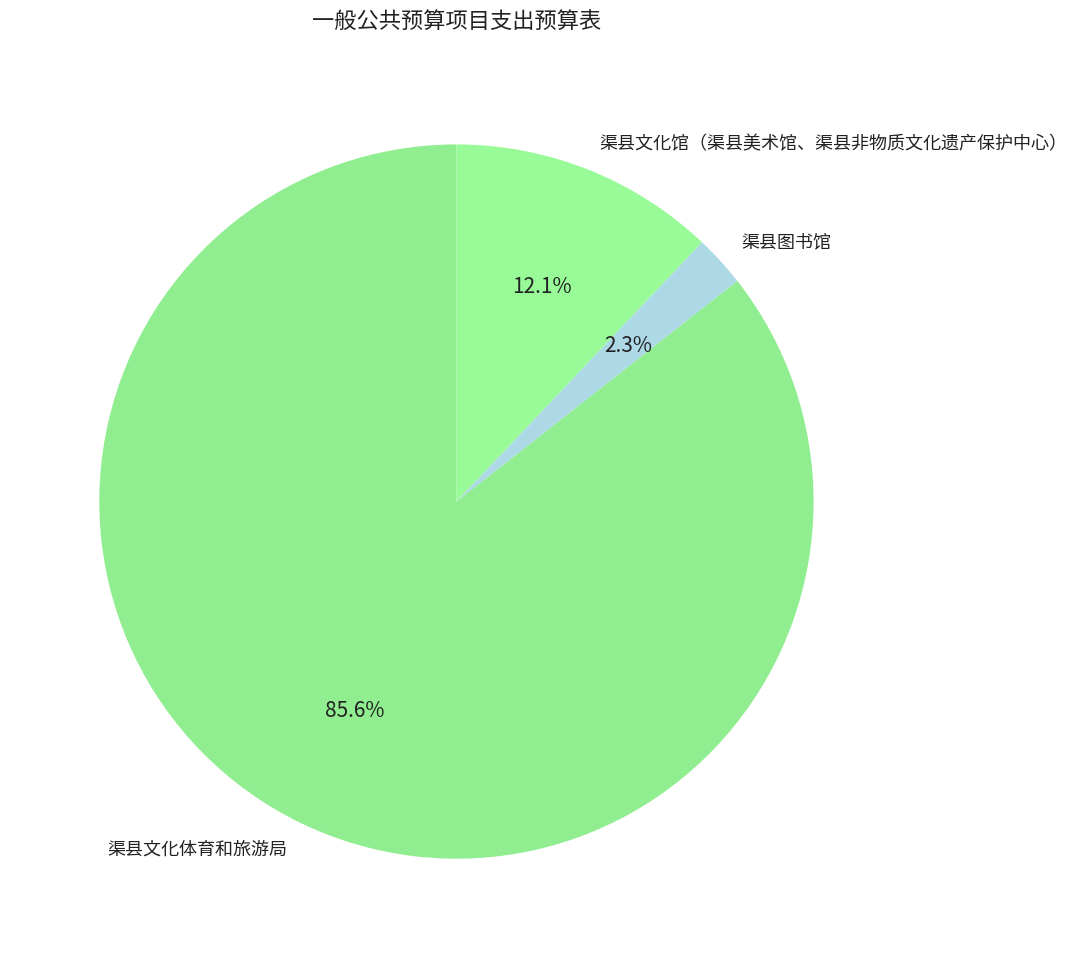

The 渠县文化馆（渠县美术馆、渠县非物质文化遗产保护中心） slice represents 5% of the pie. True or false?

False